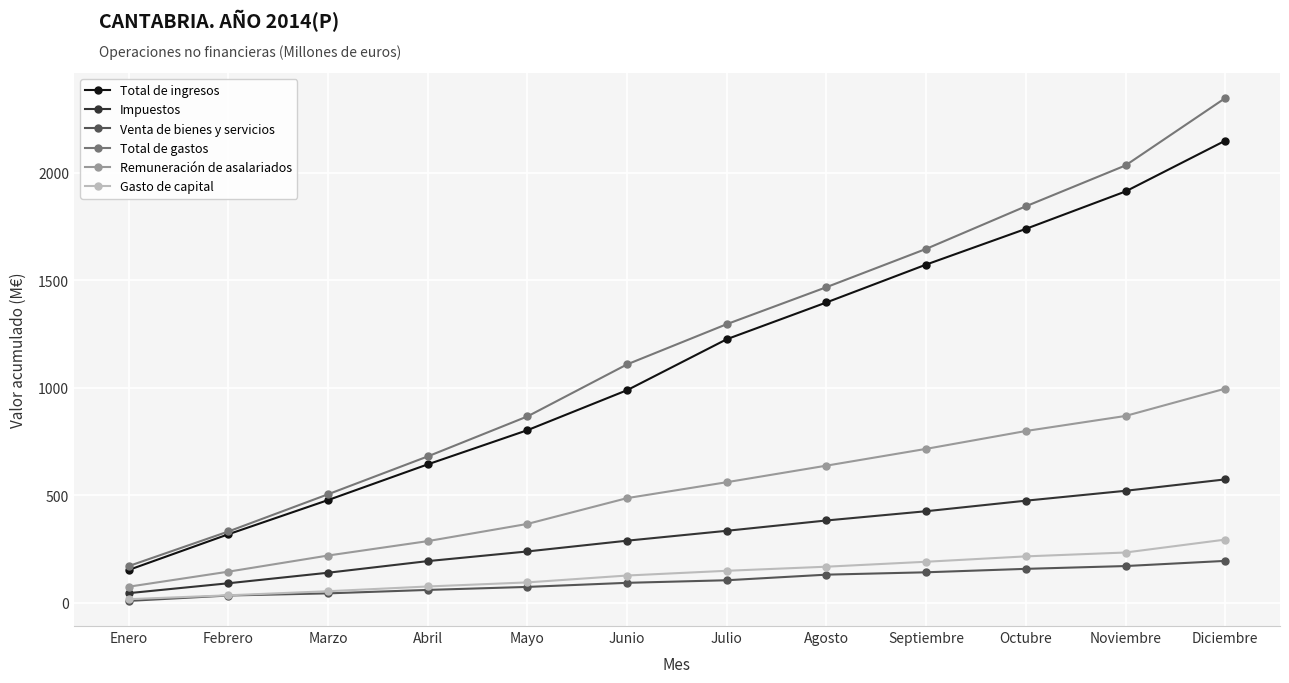

Which series changed the most between Abril and Noviembre?

Total de gastos